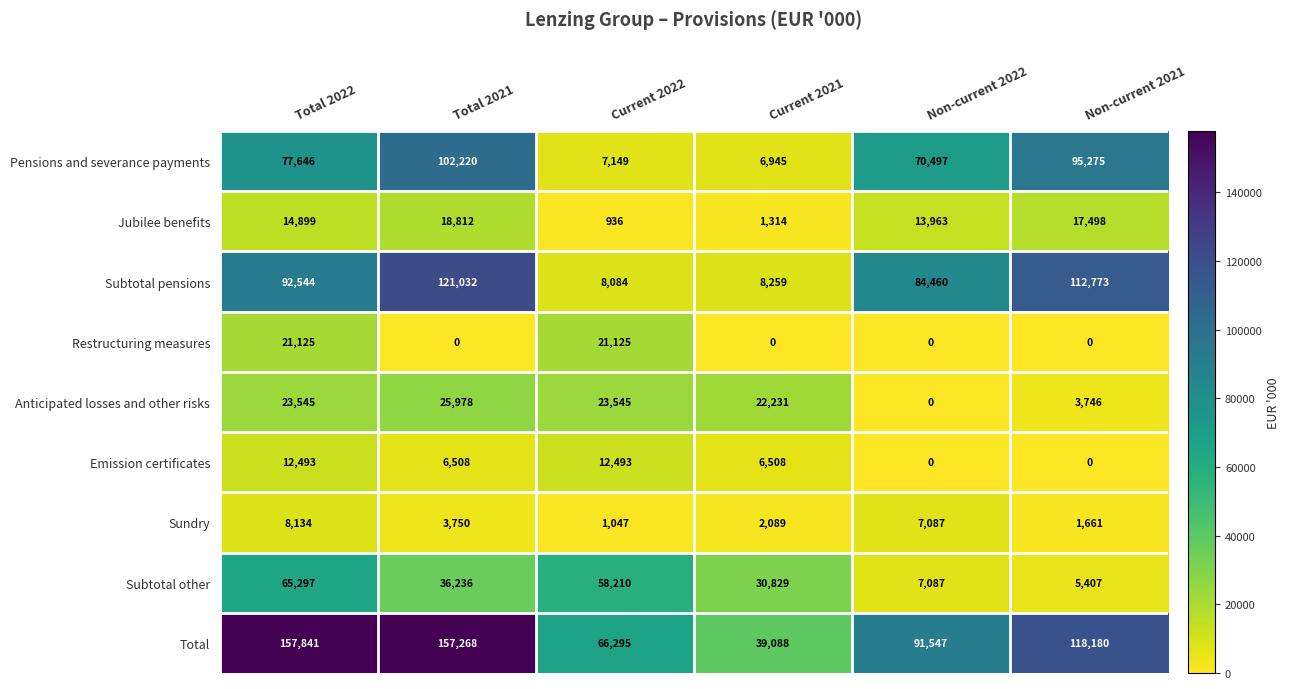

At how many categories does at least one series exceed 116697?

3